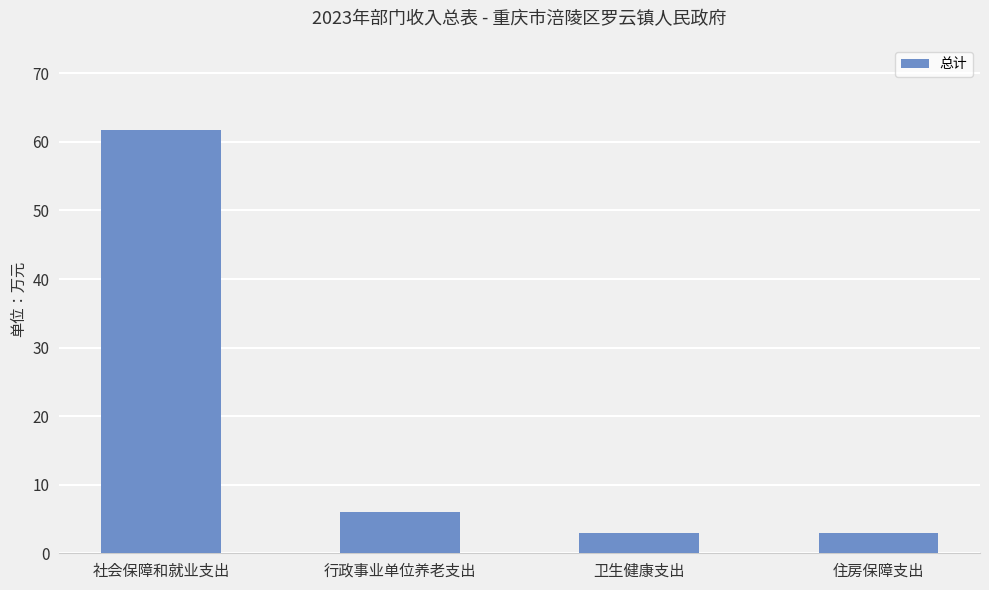

Reading left to right, transcribe all the data shown in this chart.

61.8	6.1	3.0	3.0